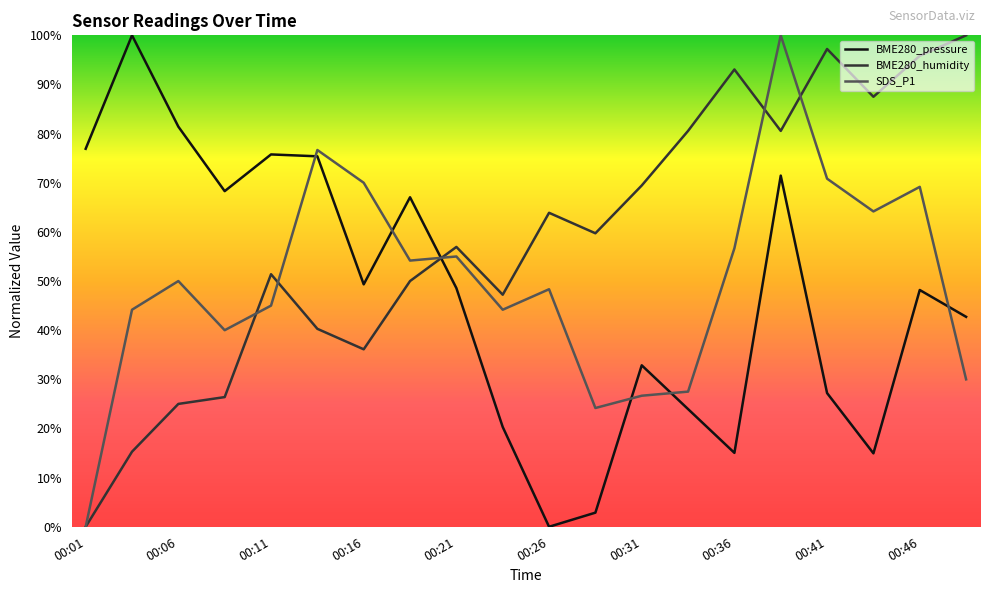

What are all the series names shown in the legend?

BME280_pressure, BME280_humidity, SDS_P1